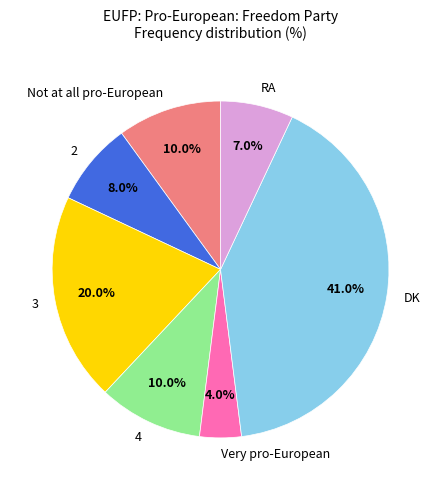

To the nearest percent, what is the difference between the largest and smallest slice percentages?

37%